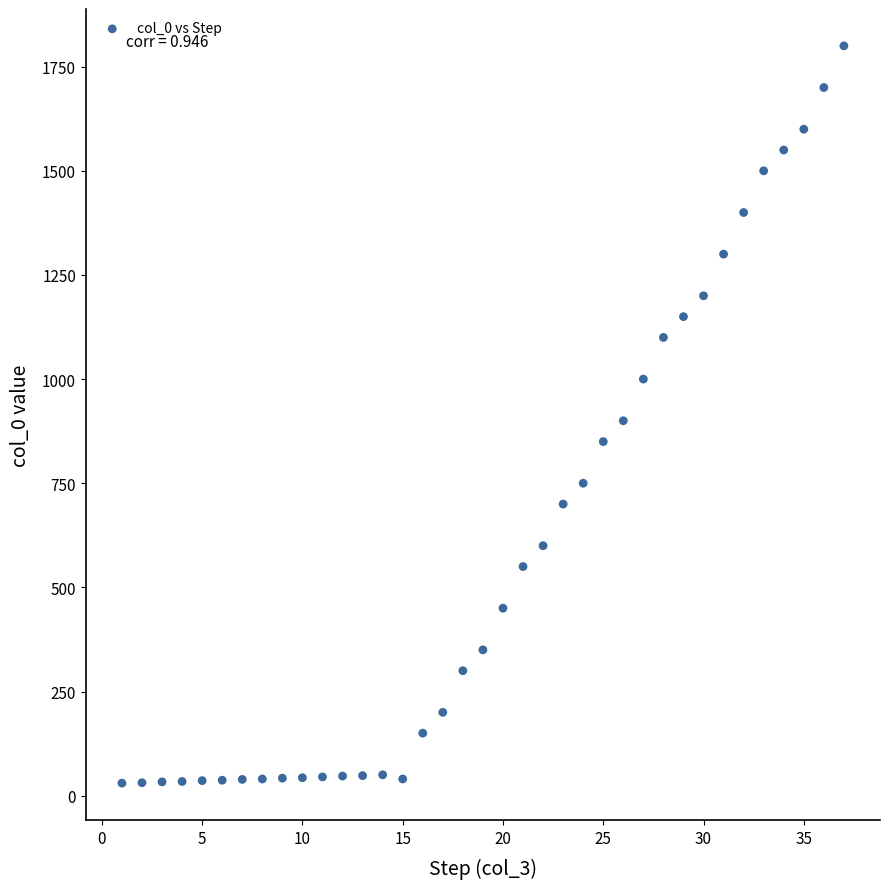

What is the range of Y values (max minus min)?

1770